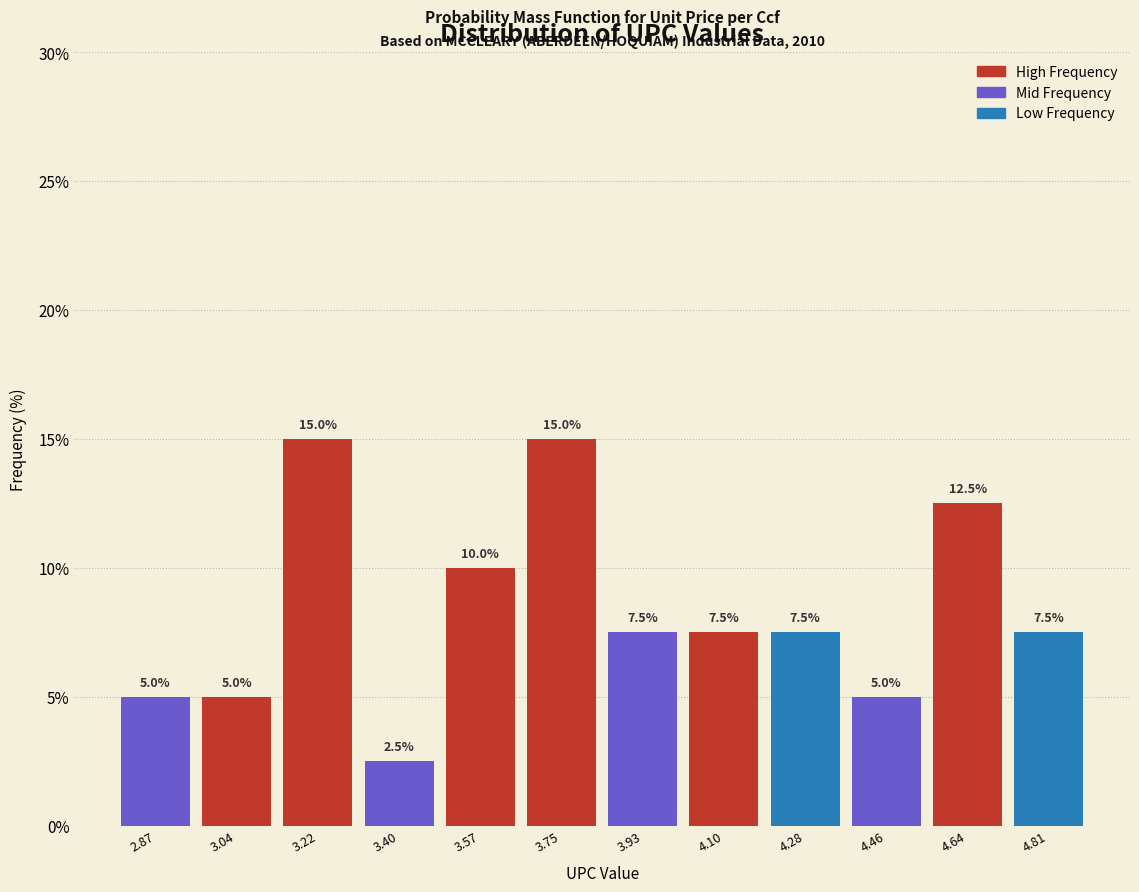

Reading right to left, what are all the values shown in this chart?

7.5	12.5	5.0	7.5	7.5	7.5	15.0	10.0	2.5	15.0	5.0	5.0